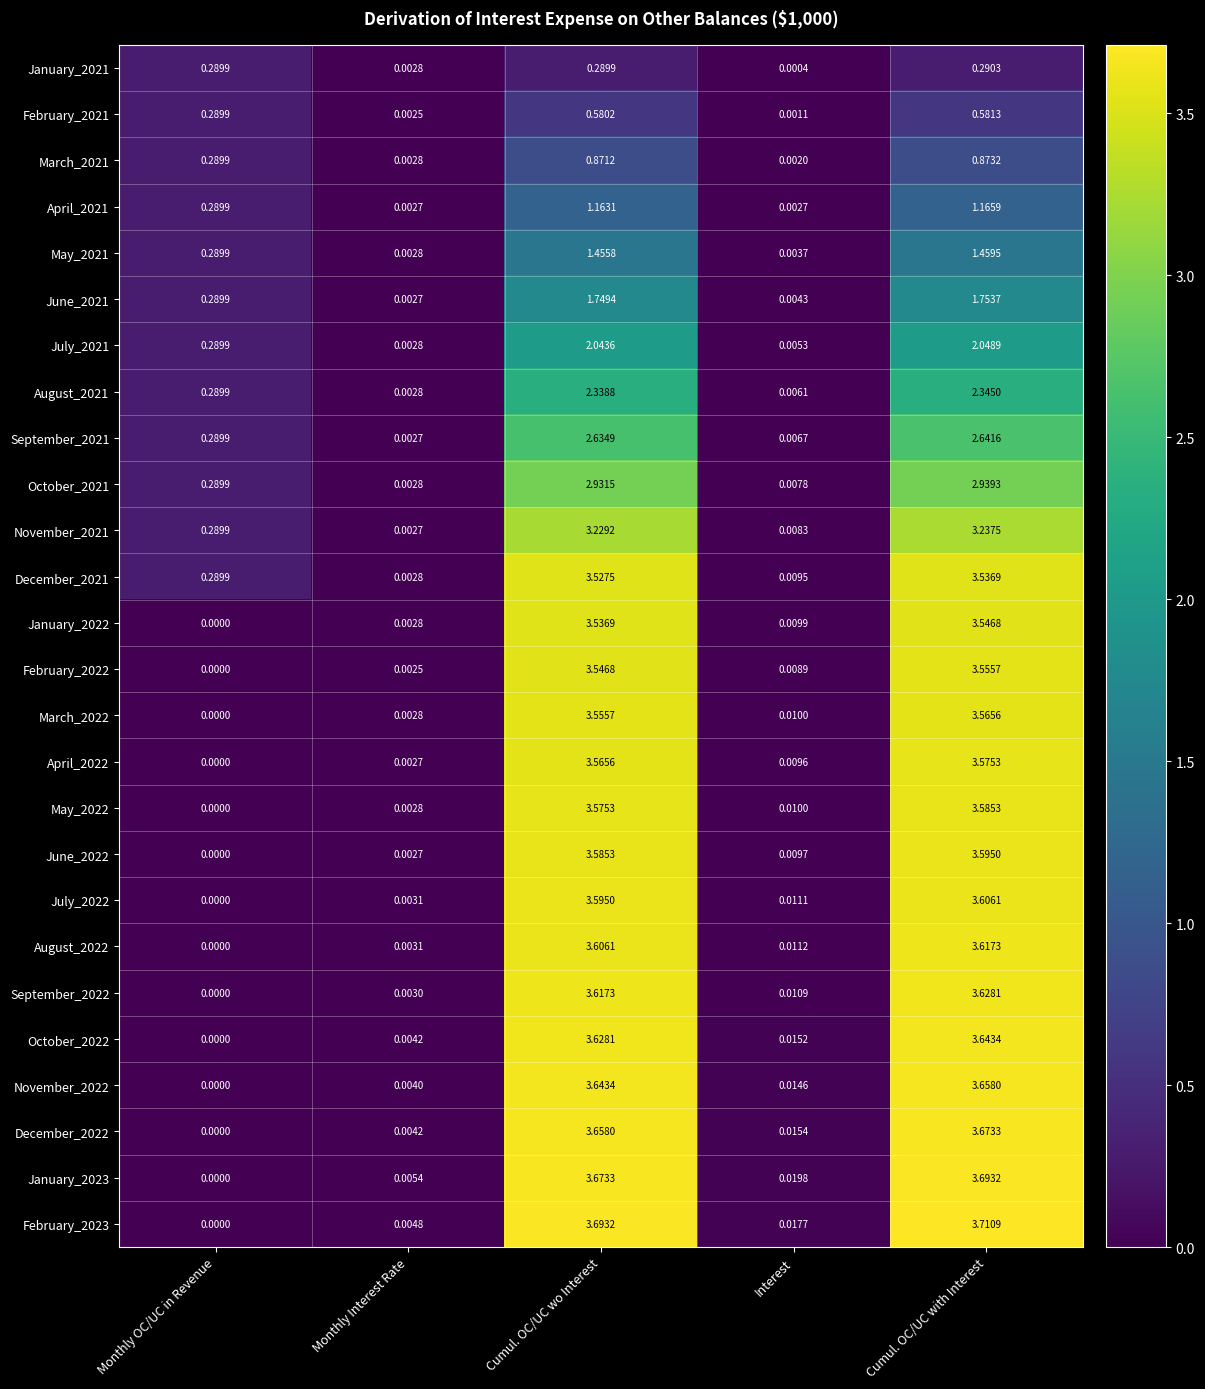

Rank the series by their maximum value, from highest to lowest.

February_2023, January_2023, December_2022, November_2022, October_2022, September_2022, August_2022, July_2022, June_2022, May_2022, April_2022, March_2022, February_2022, January_2022, December_2021, November_2021, October_2021, September_2021, August_2021, July_2021, June_2021, May_2021, April_2021, March_2021, February_2021, January_2021